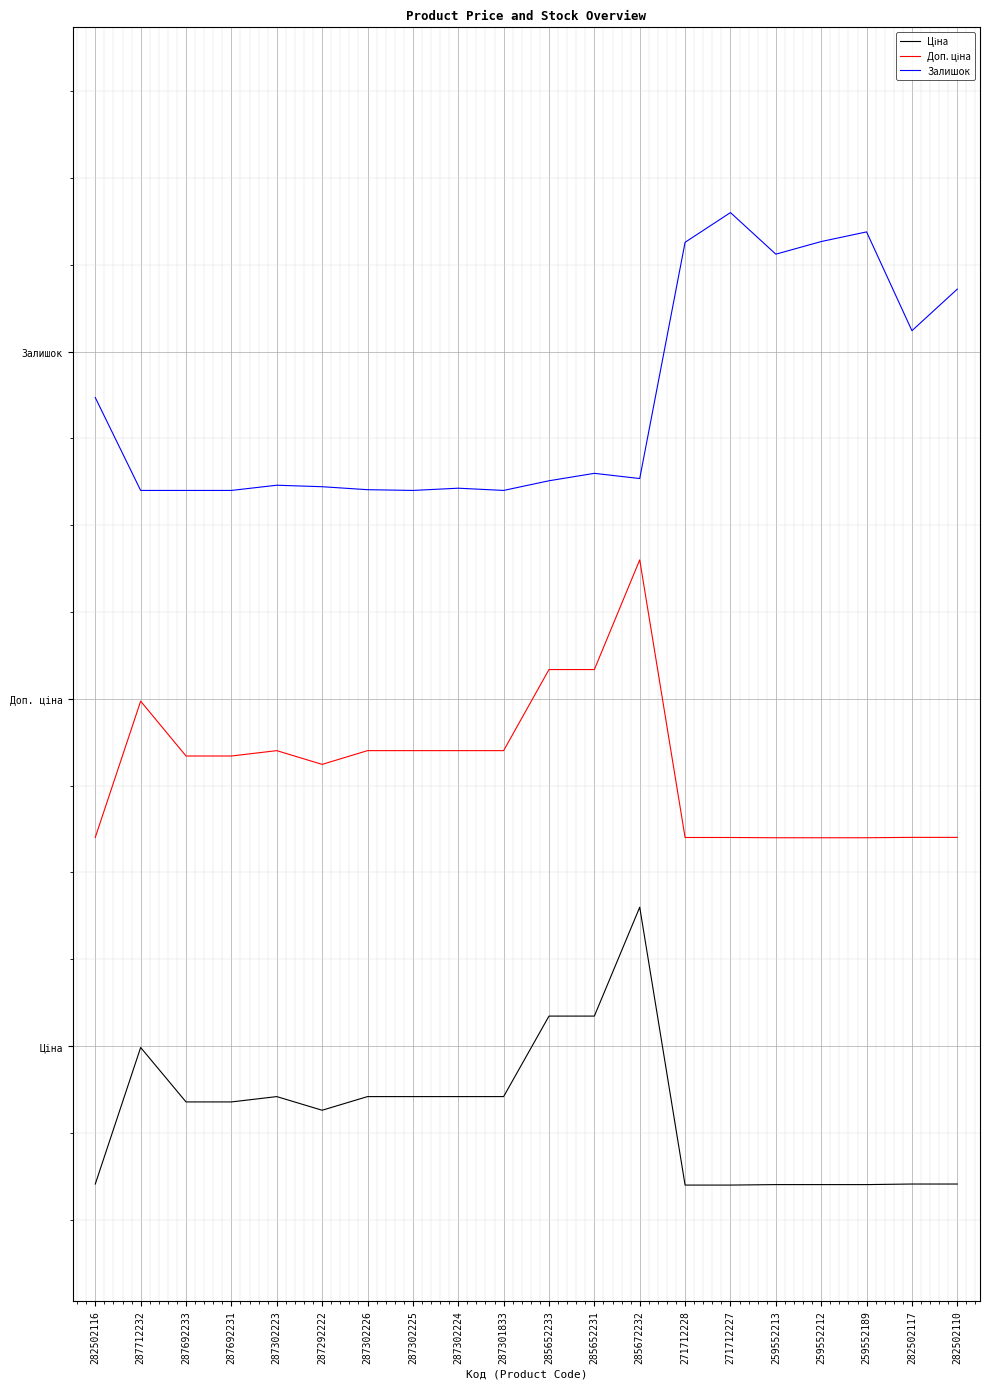

True or false: Залишок and Доп. ціна cross at least once.

False